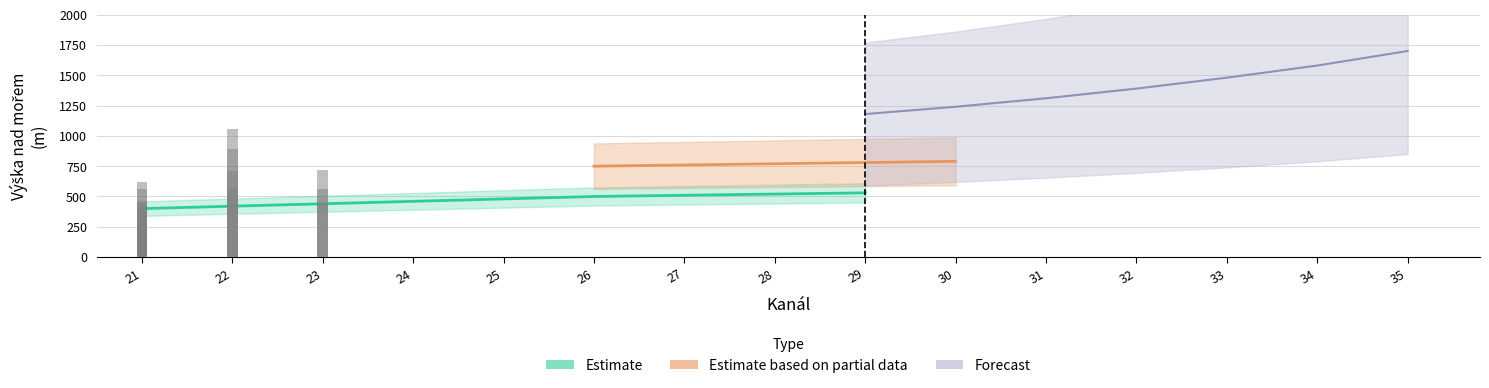

What are all the series names shown in the legend?

Estimate, Estimate based on partial data, Forecast